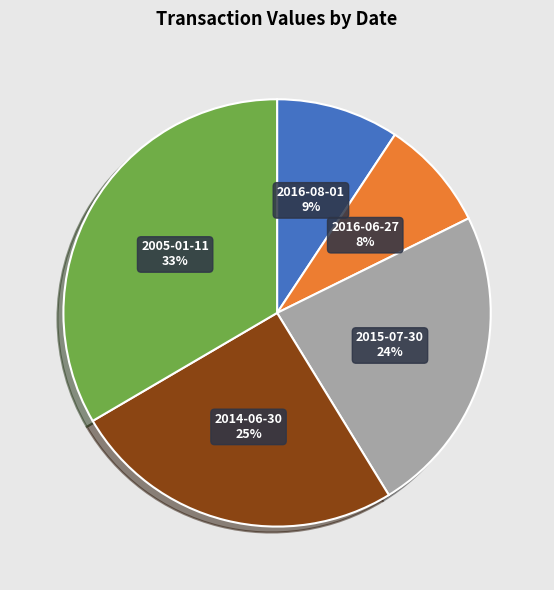

Between 2016-06-27 and 2016-08-01, which is larger?

2016-08-01